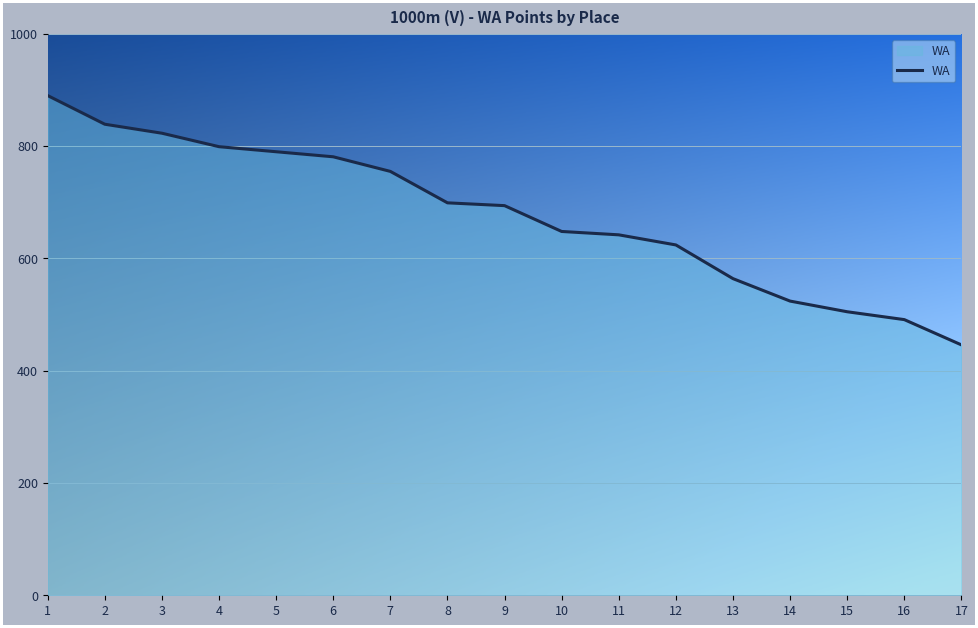

Reading left to right, what are all the values shown in this chart?

1=890	2=839	3=823	4=799	5=790	6=781	7=755	8=699	9=694	10=648	11=642	12=624	13=564	14=524	15=505	16=491	17=446